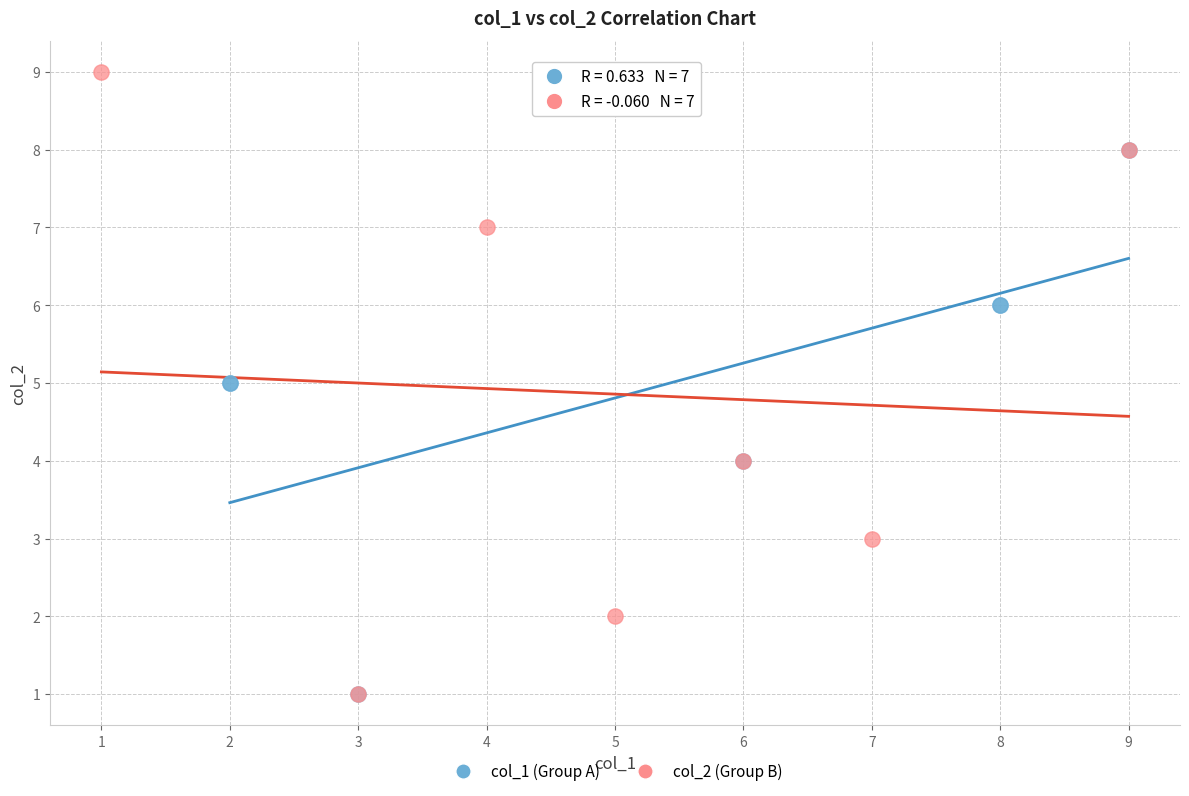

What are all the series names shown in the legend?

col_1 (Group A), col_2 (Group B)